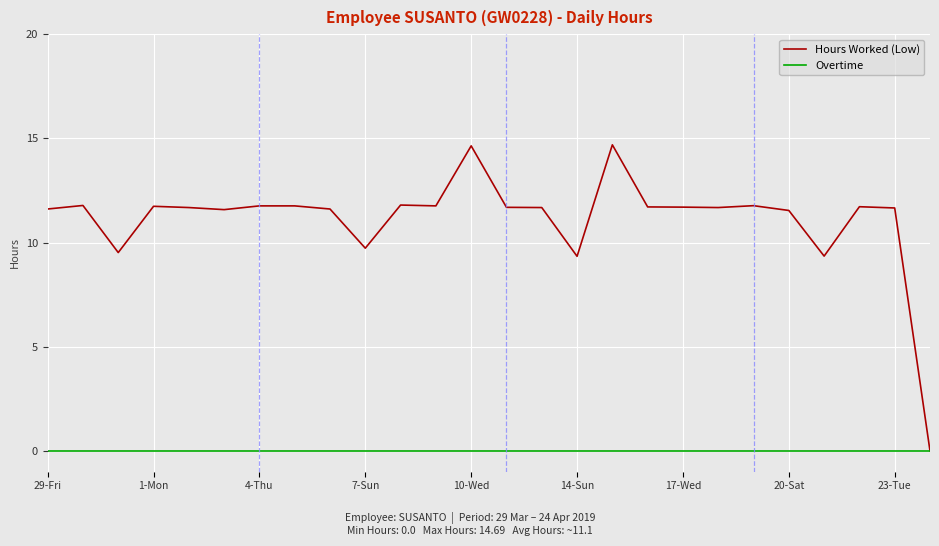

List the series in order of their overall mean, lowest first.

Overtime, Hours Worked (Low)